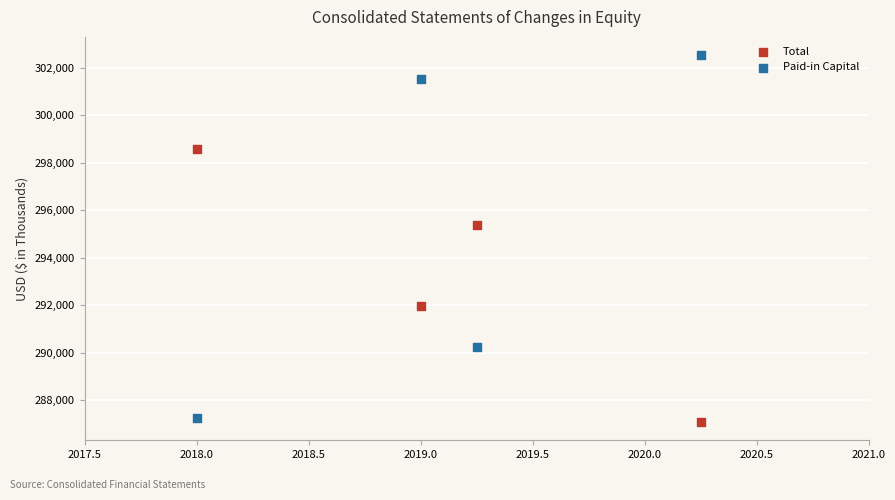

Across all data points, what is the range of Y values (max minus min)?

15435